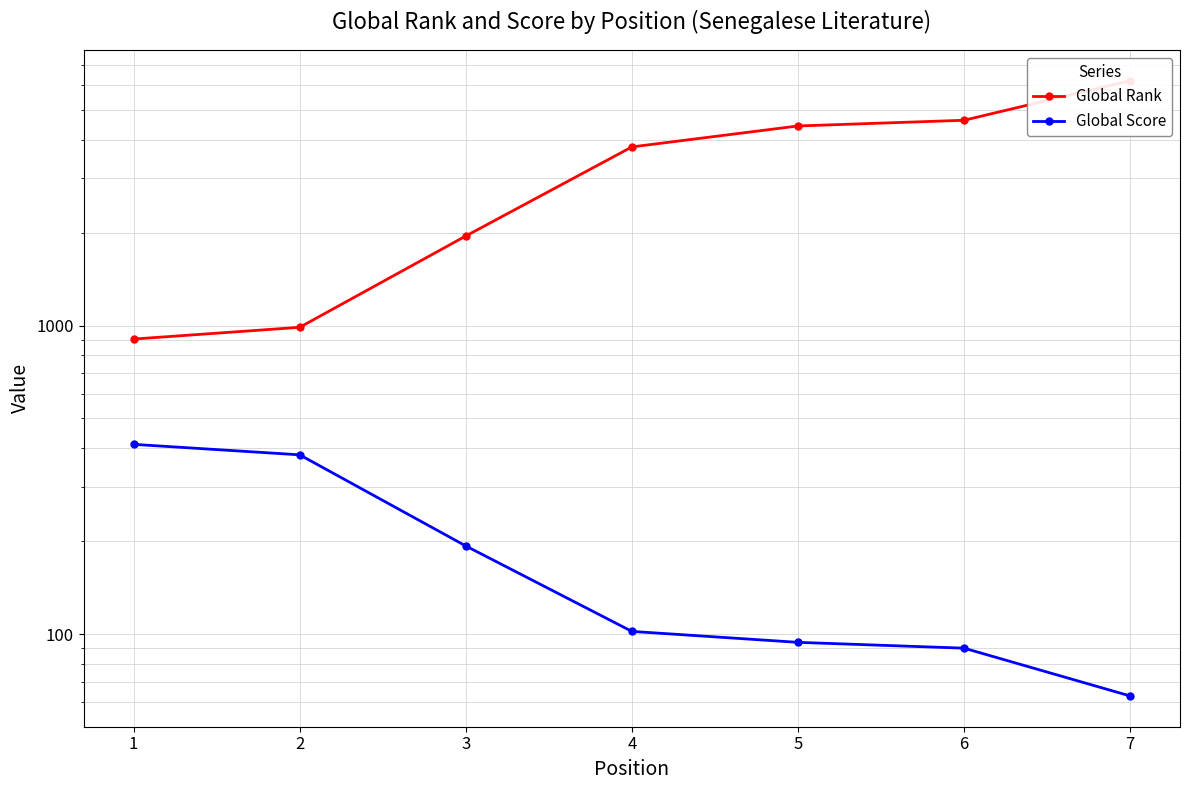

At which label does Global Rank first exceed 3793?

5